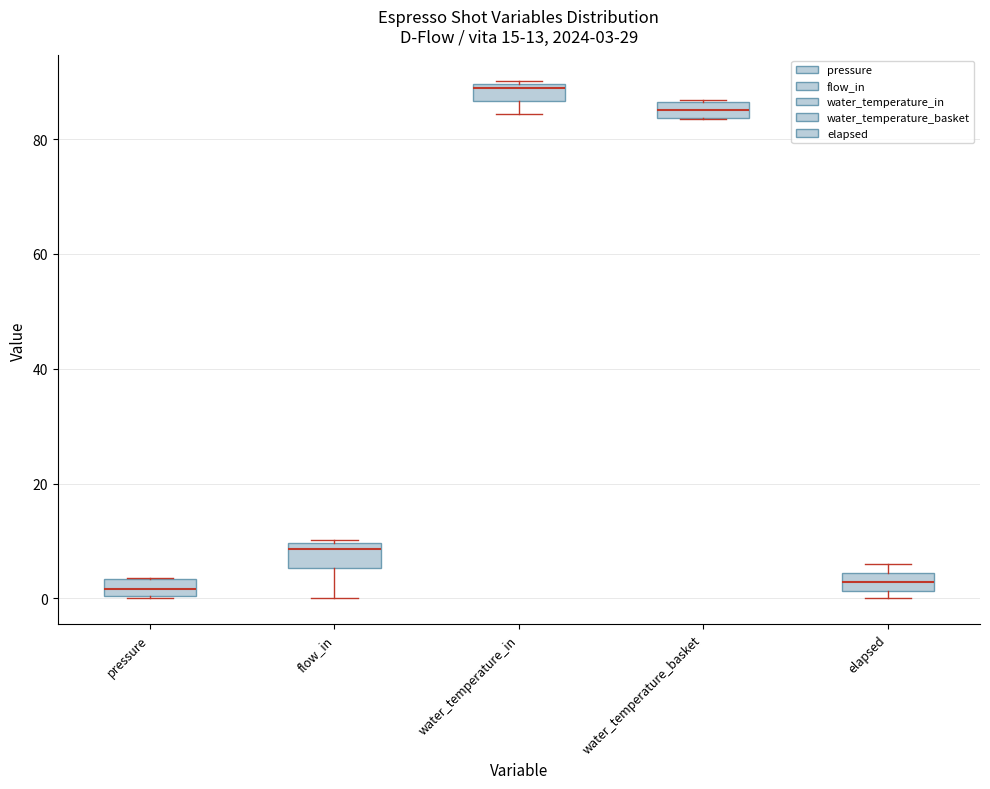

Which box has the highest median line?

water_temperature_in